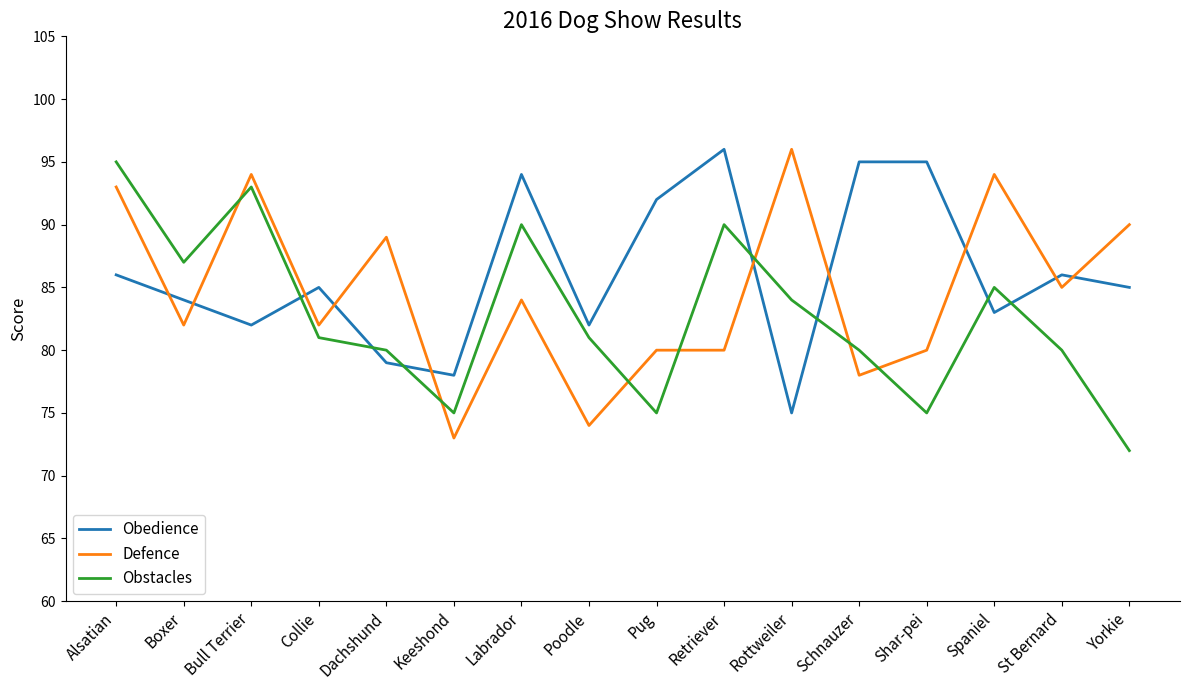

At which category is the sum across all series the highest?

Alsatian